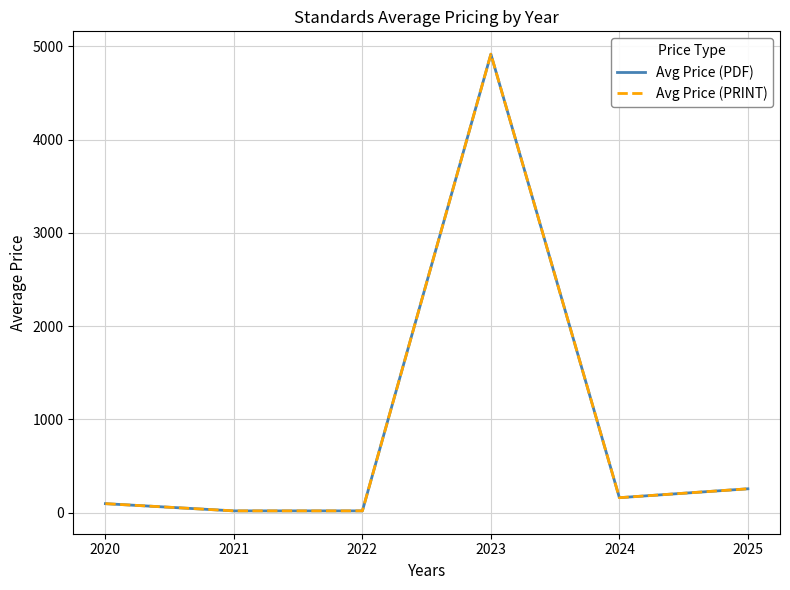

True or false: Avg Price (PDF) has a value of 4915.0 at 2023.

True